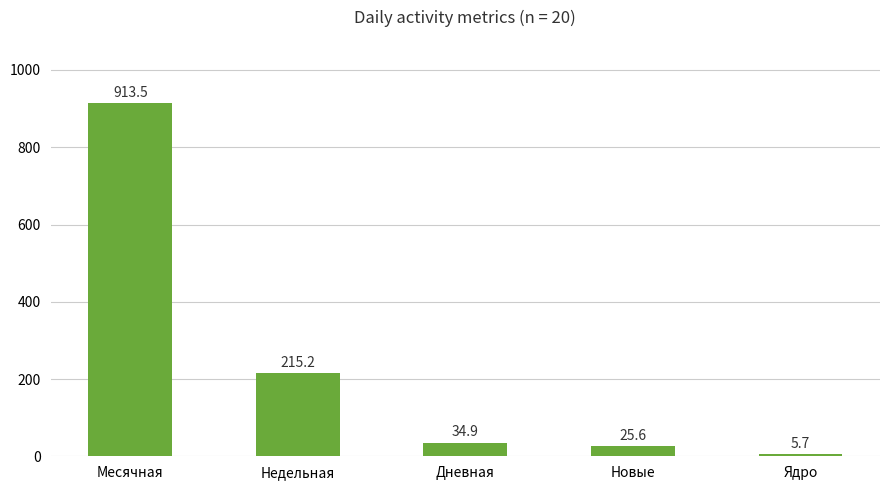

True or false: the data shows 1333.6 at Месячная.

False